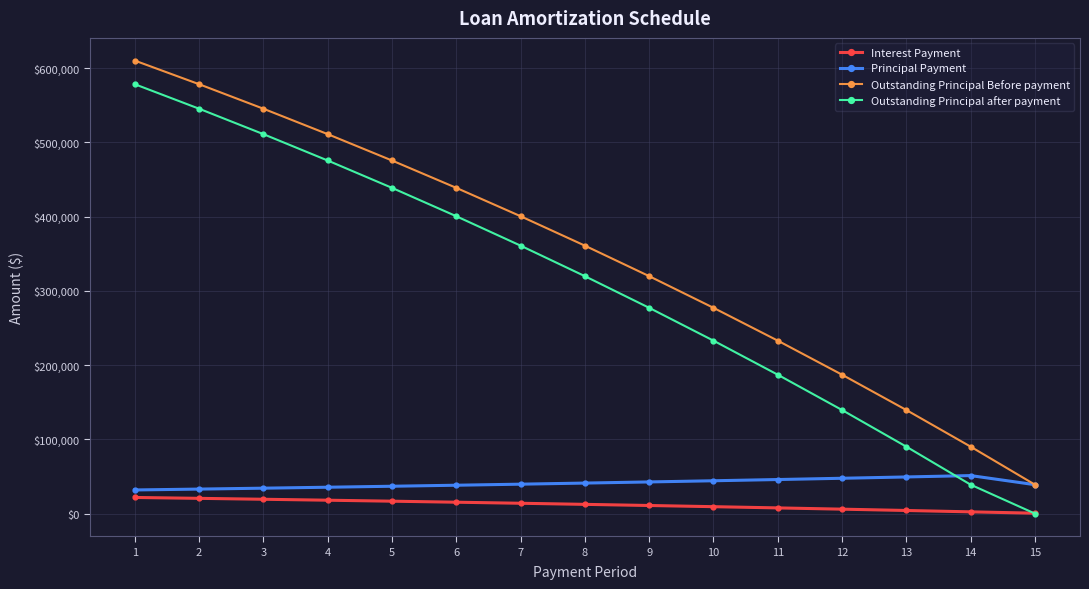

What is the value of the Interest Payment point at the 9th from the left?

10908.5